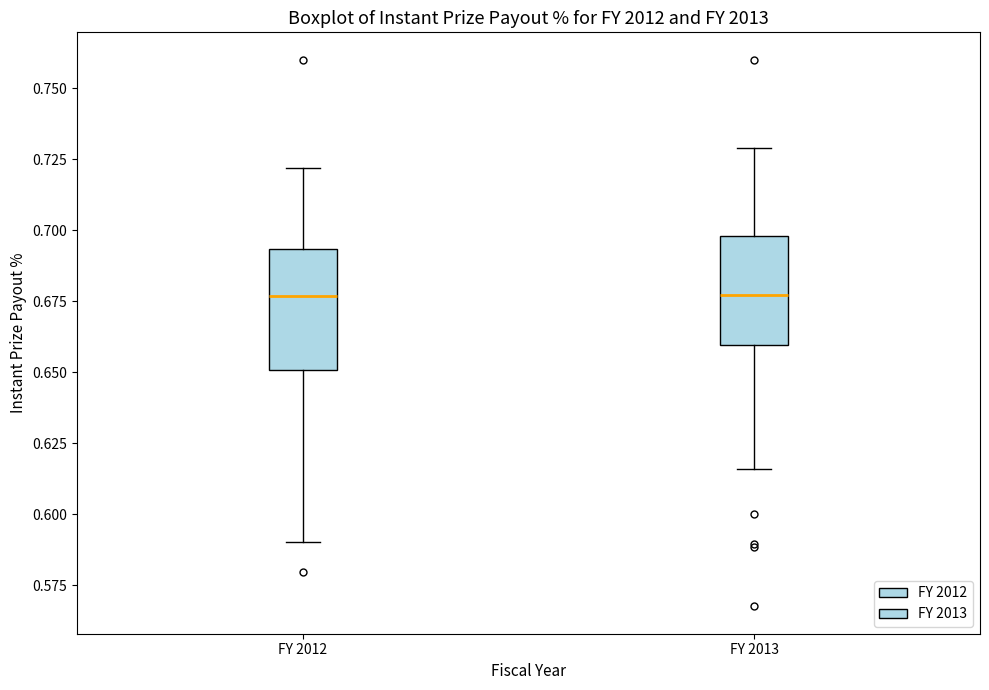

Reading left to right, transcribe this box plot: for each box, give where its median line is, the range the box spans, and where its two whiskers end, as read against the y-axis. The values are not printed on the chart, so give them approximately, as read against the axis.

FY 2012: median 0.675, box 0.650 to 0.695, whiskers 0.590 to 0.720
FY 2013: median 0.675, box 0.660 to 0.700, whiskers 0.615 to 0.730